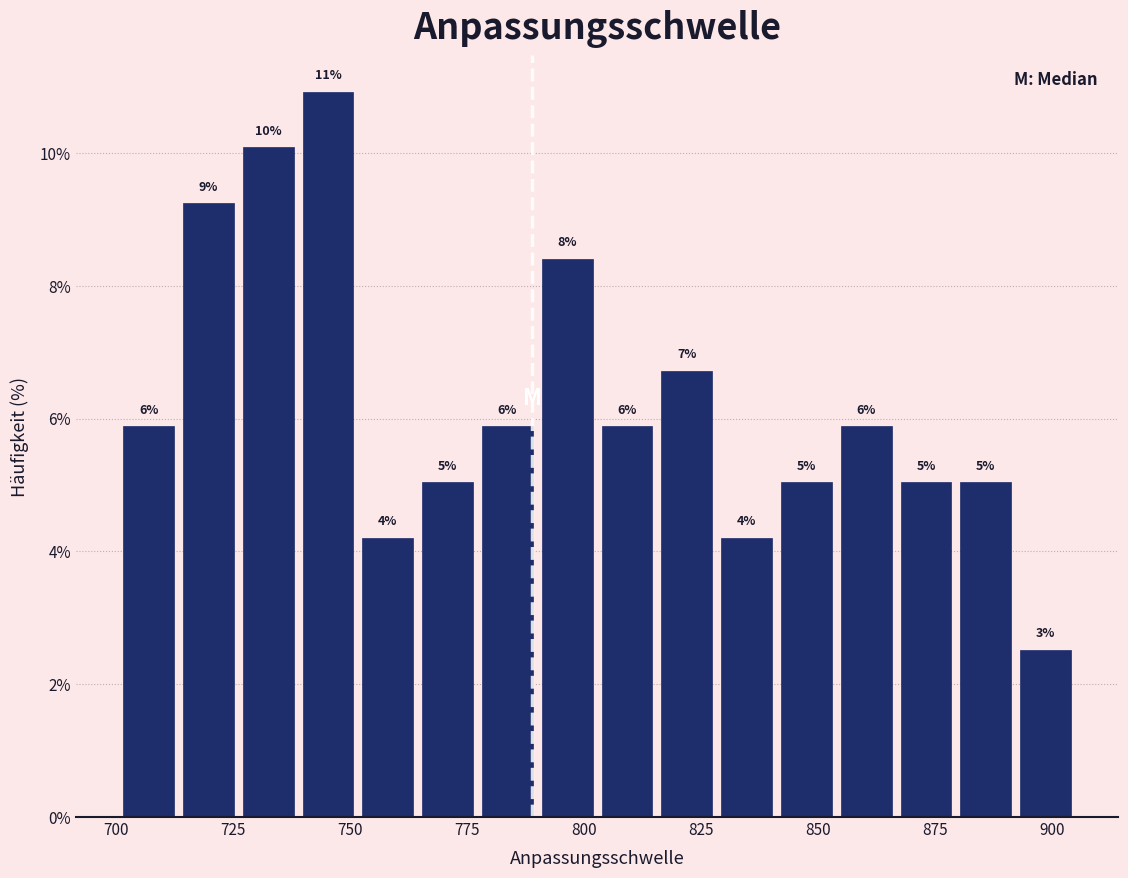

Around what value on the x-axis is the tallest bar? Give the approximate position of its centre, as read against the axis.

745